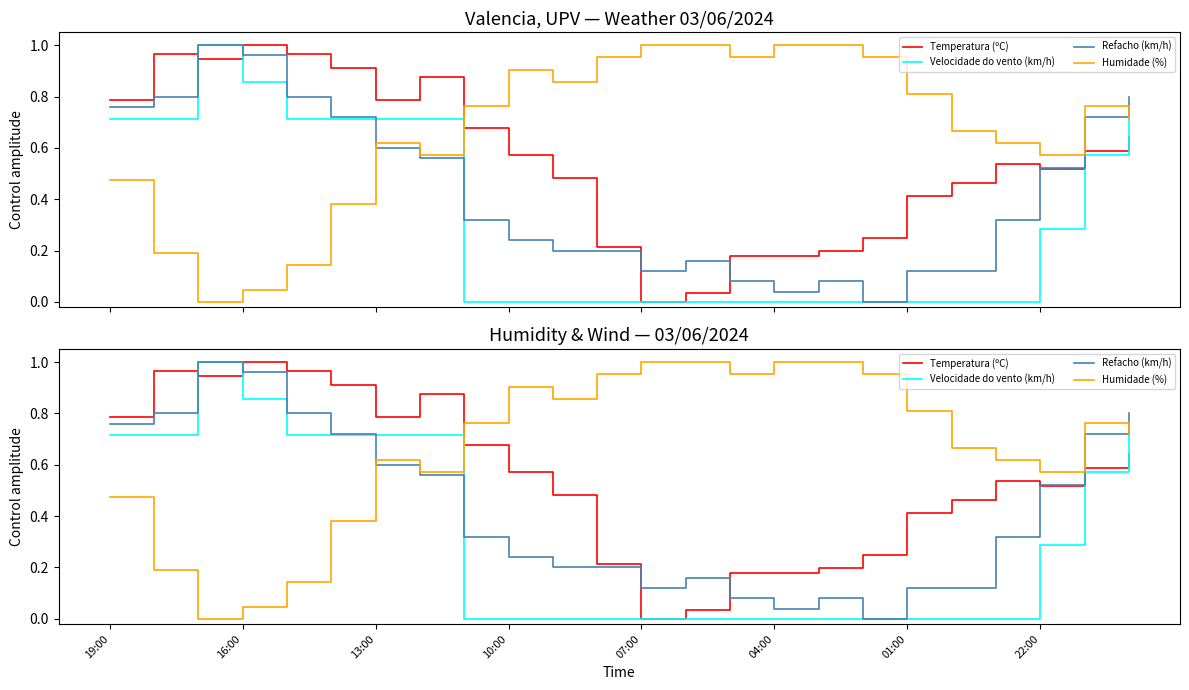

How many positive values does the Temperatura (ºC) series have?

23